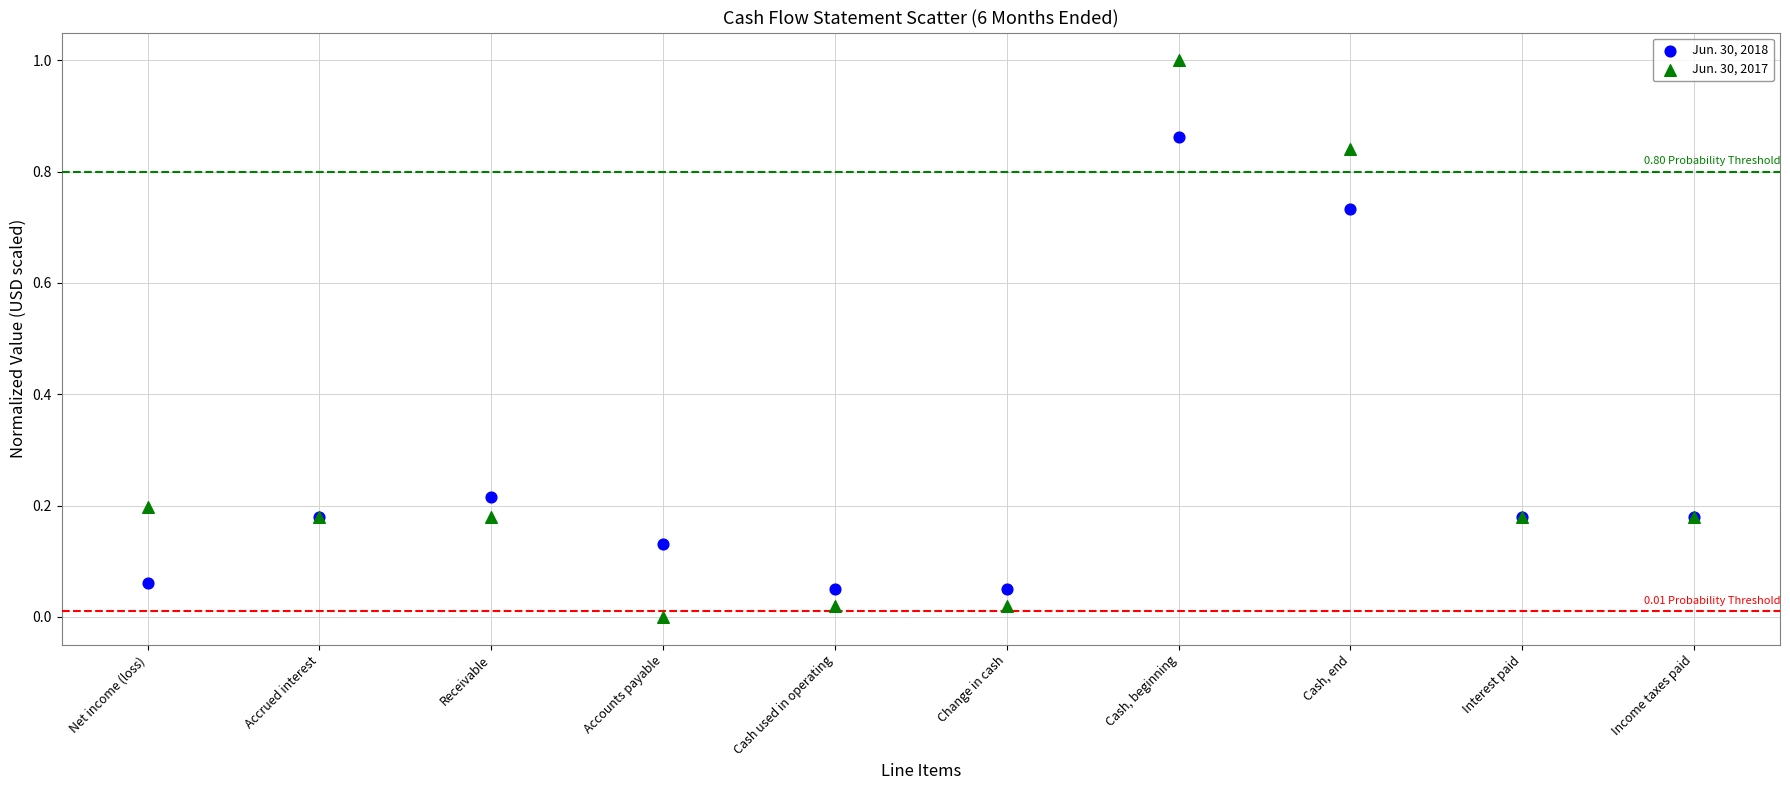

Which series reaches the maximum Y coordinate?

Jun. 30, 2017